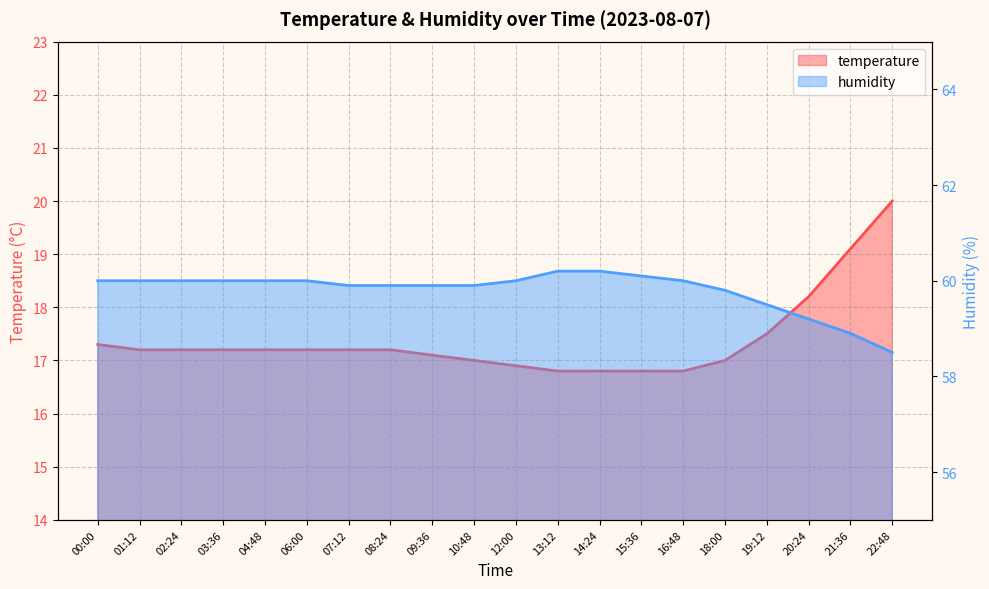

What is the average value of the humidity series?

59.8